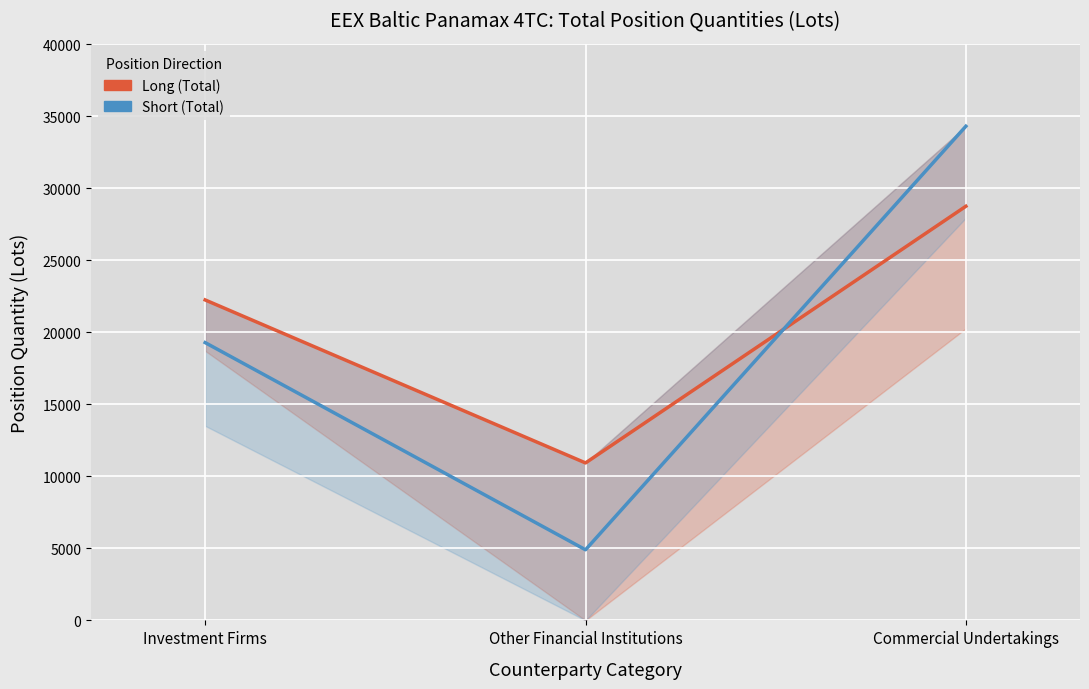

At which category is the sum across all series the highest?

Commercial Undertakings